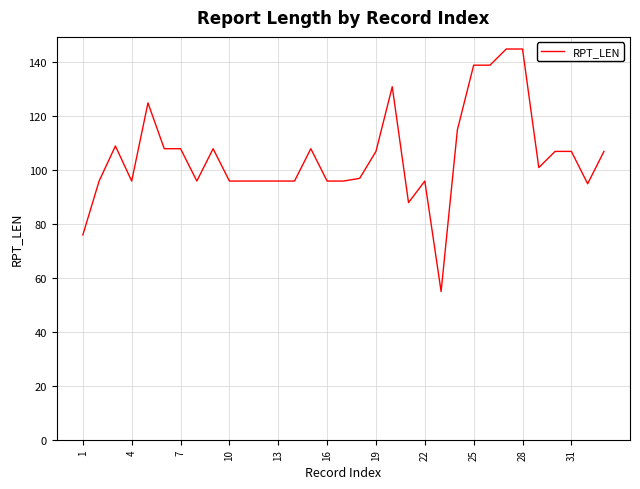

What is the smallest value displayed?

55